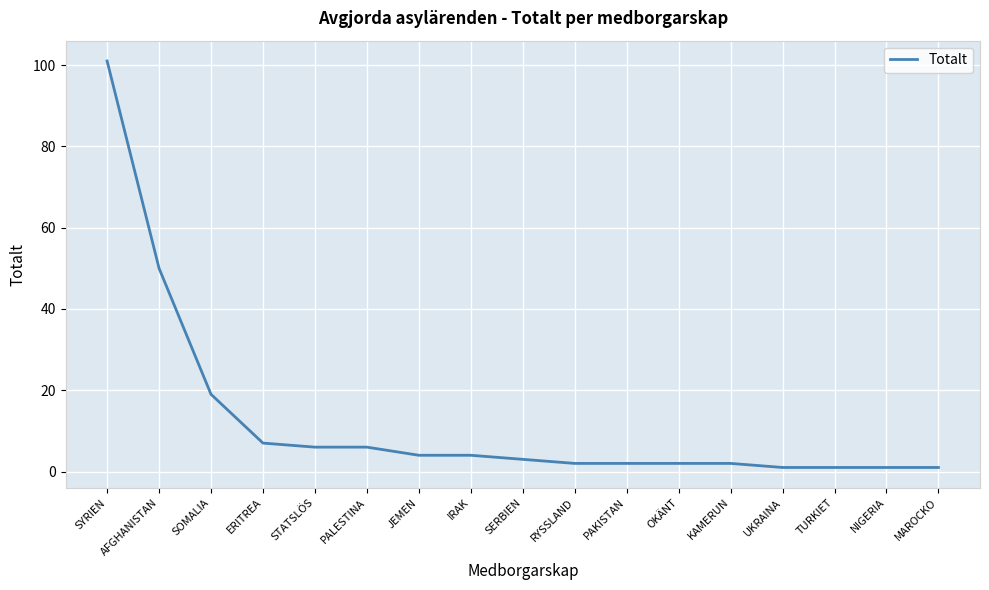

What is the difference between the maximum and minimum values?

100